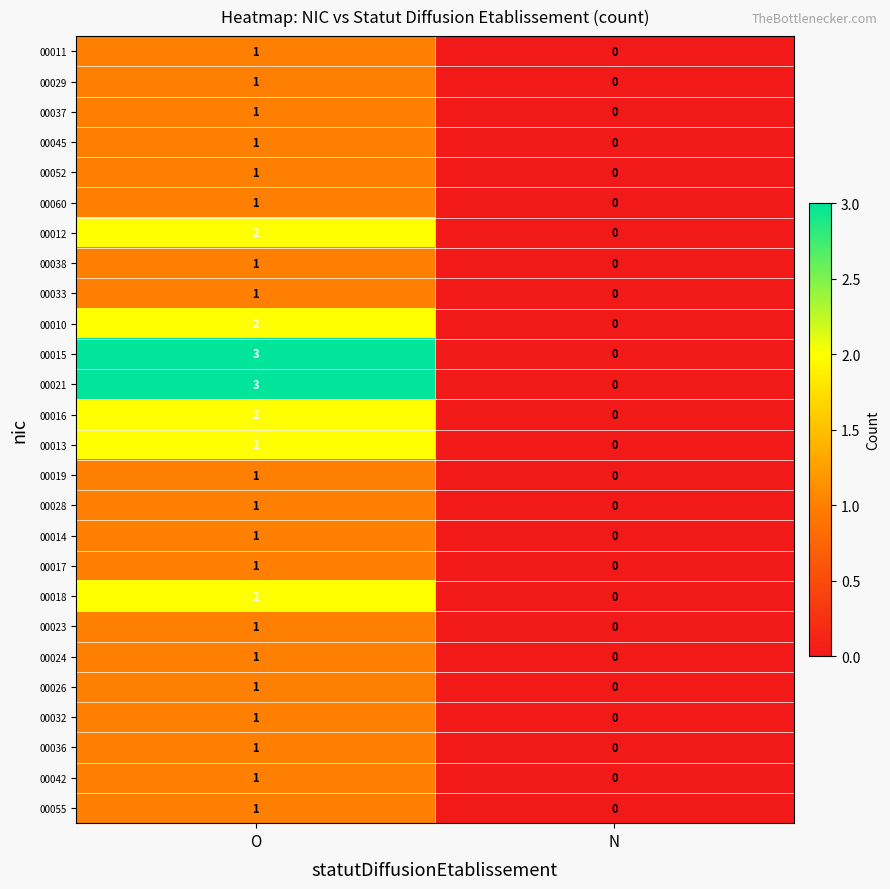

At which category is the sum across all series the highest?

O